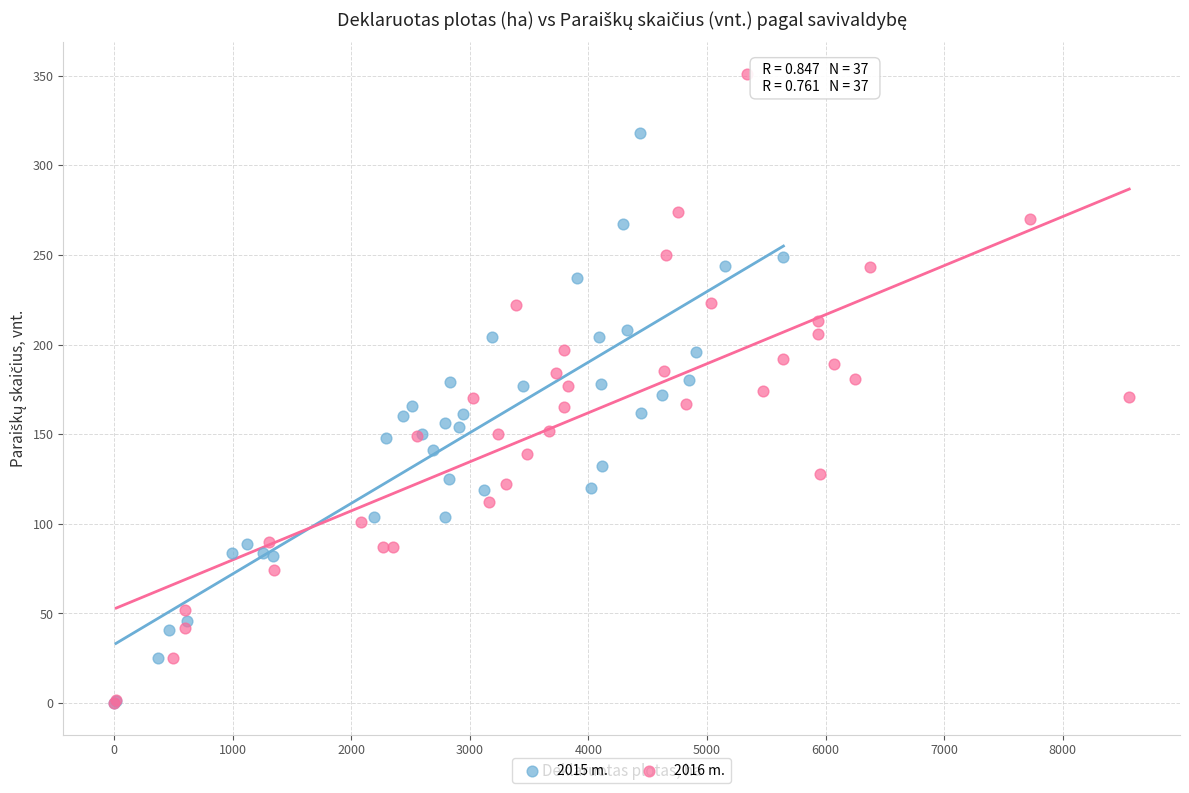

Which series contains the highest Y value?

2016 m.